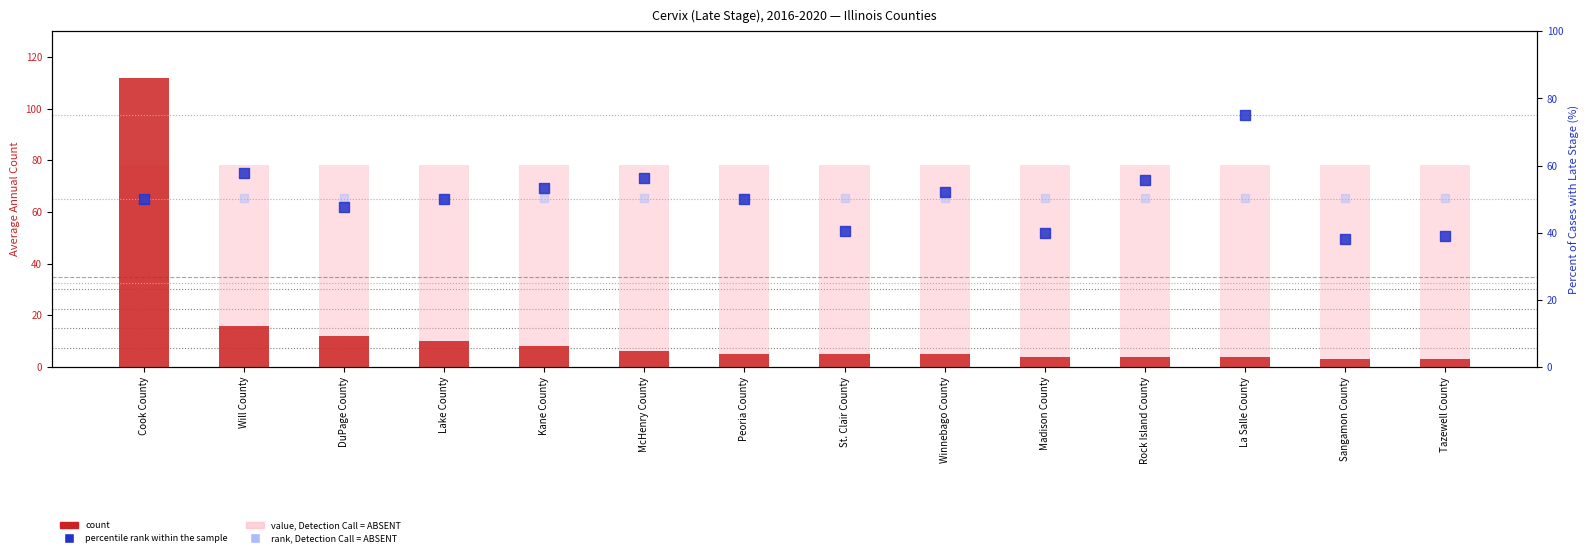

Which series has the largest Y range (max minus min)?

count